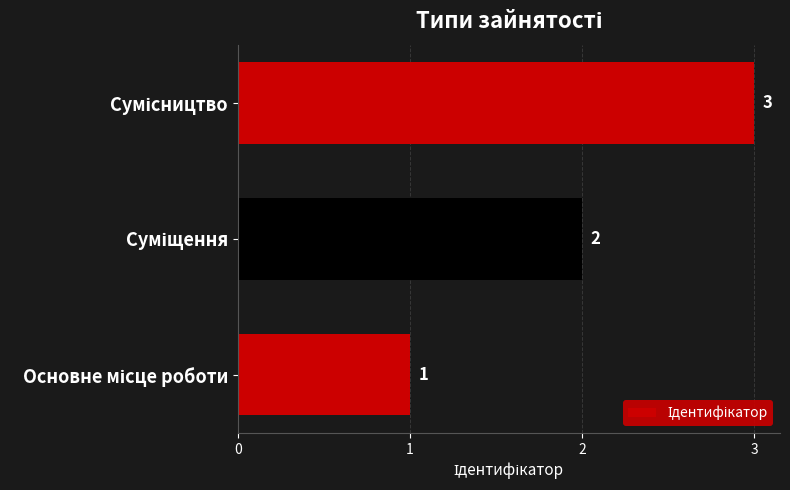

What is the greatest value displayed?

3